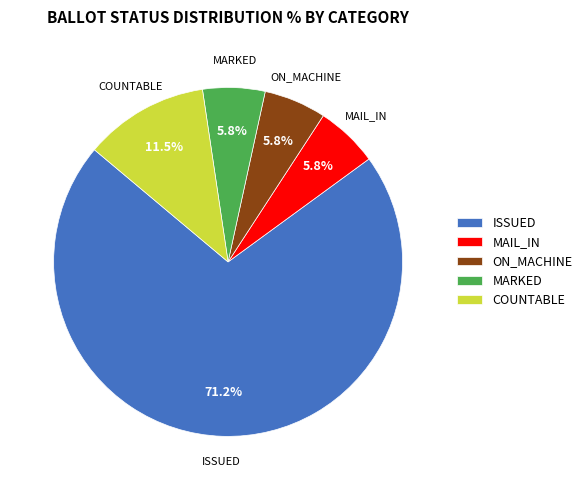

To the nearest percent, what is the combined percentage of MARKED and COUNTABLE?

17%